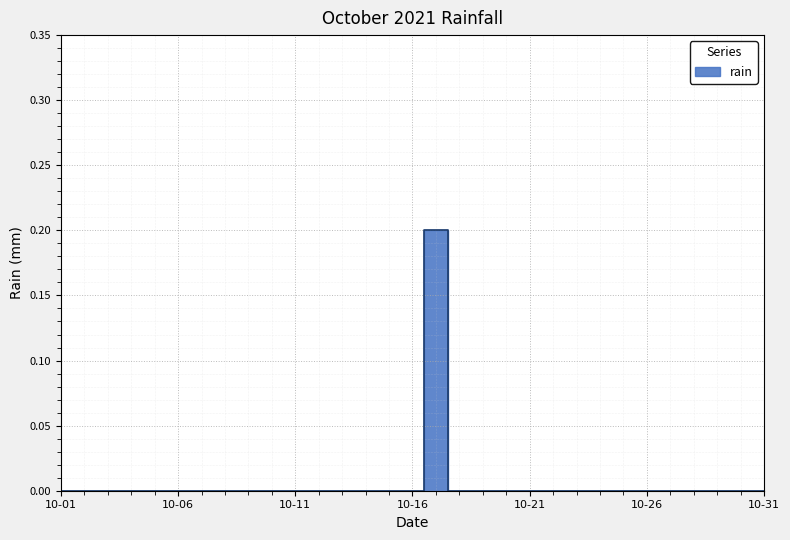

Rank the categories by value from highest to lowest.

2021-10-17, 2021-10-01, 2021-10-02, 2021-10-03, 2021-10-04, 2021-10-05, 2021-10-06, 2021-10-07, 2021-10-08, 2021-10-09, 2021-10-10, 2021-10-11, 2021-10-12, 2021-10-13, 2021-10-14, 2021-10-15, 2021-10-16, 2021-10-18, 2021-10-19, 2021-10-20, 2021-10-21, 2021-10-22, 2021-10-23, 2021-10-24, 2021-10-25, 2021-10-26, 2021-10-27, 2021-10-28, 2021-10-29, 2021-10-30, 2021-10-31